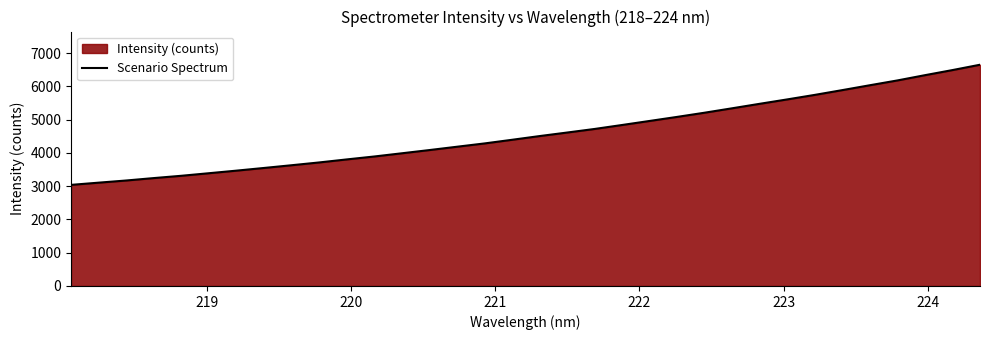

What is the average value?

4584.6